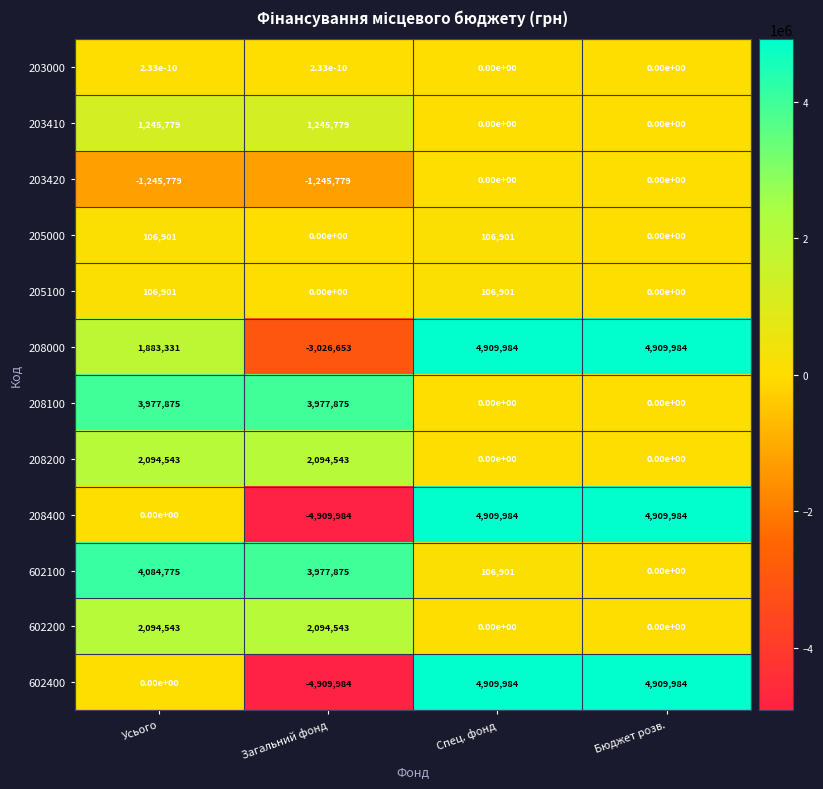

At which category is the sum across all series the highest?

Спец. фонд